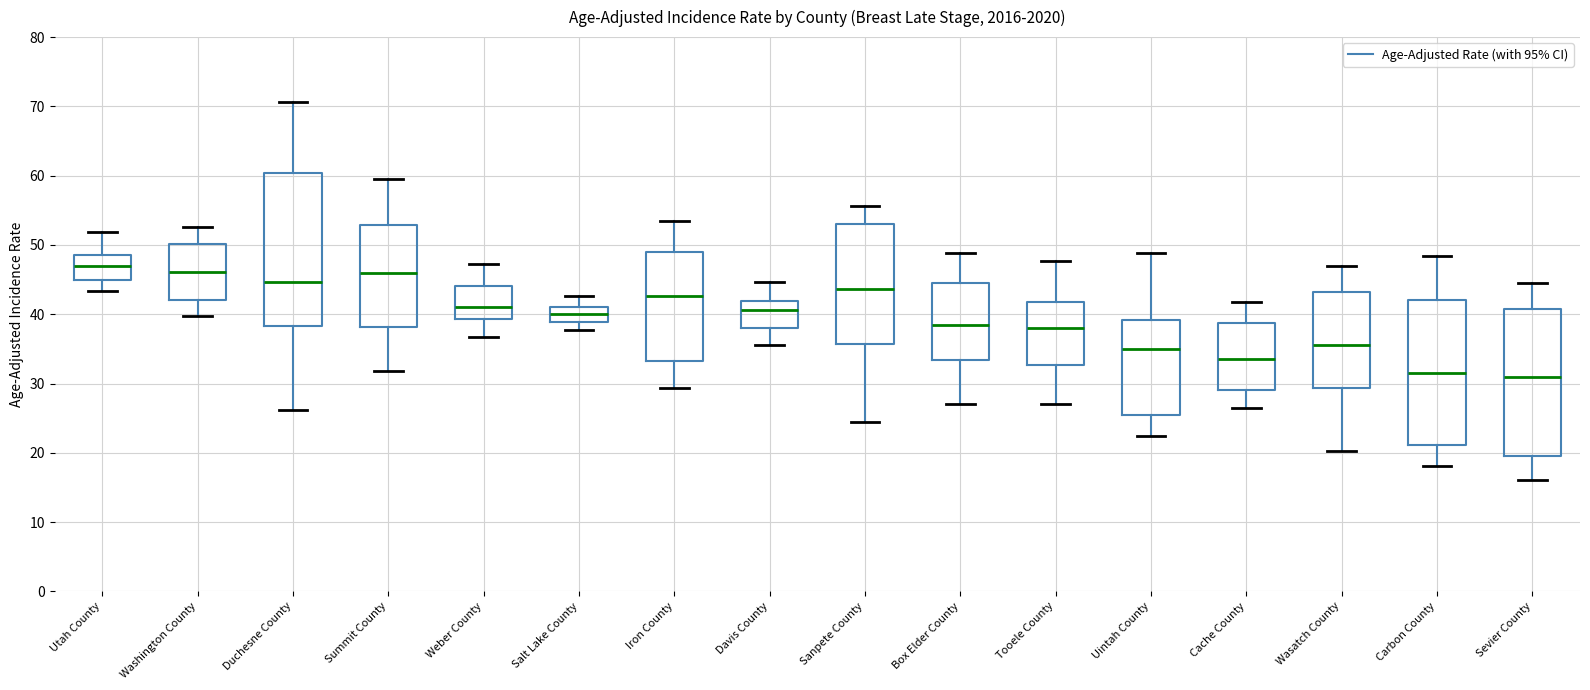

Where is the lower edge of the box for Summit County on the y-axis? The values are not printed on the chart, so give them approximately, as read against the axis.

38